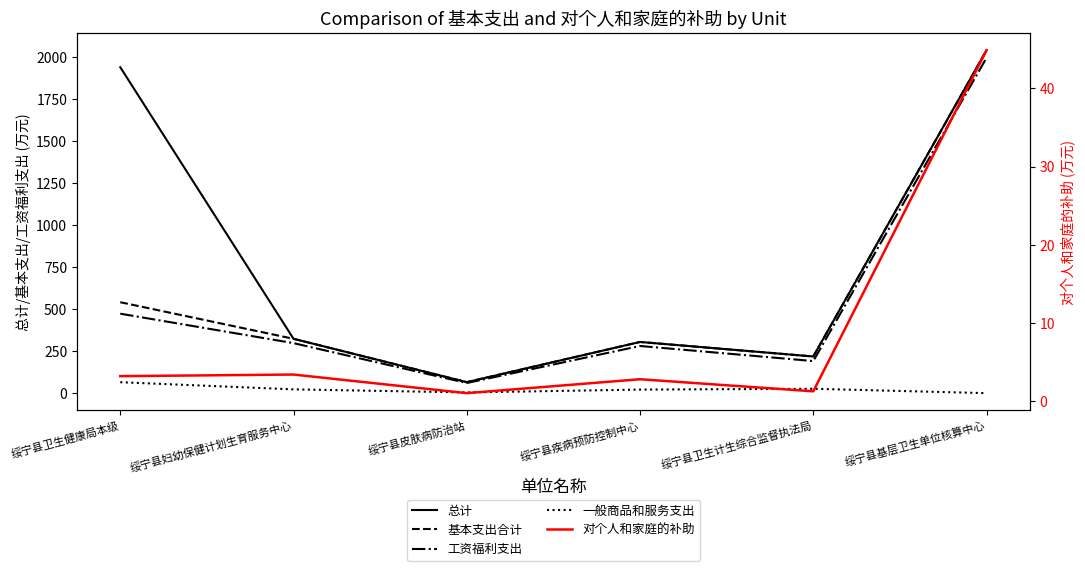

True or false: 基本支出合计 and 对个人和家庭的补助 intersect in this chart.

False